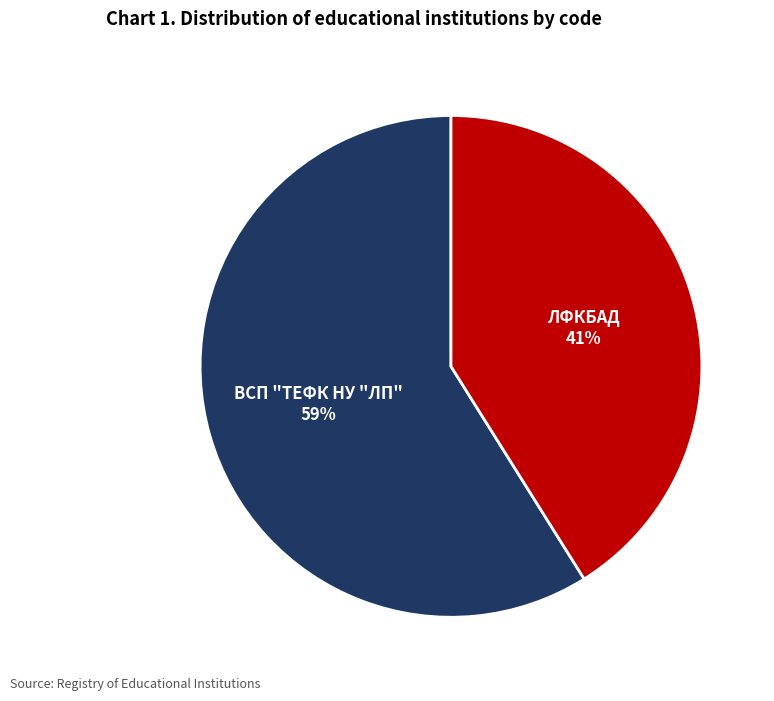

Between ВСП "ТЕФК НУ "ЛП" and ЛФКБАД, which is larger?

ВСП "ТЕФК НУ "ЛП"